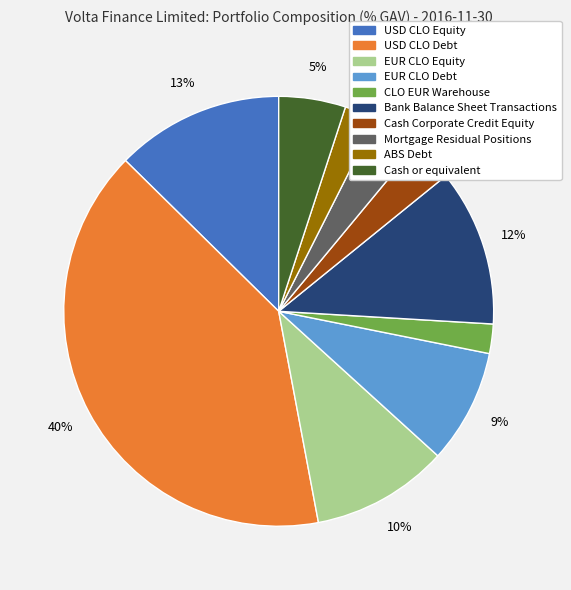

How many segments does this pie chart have?

10